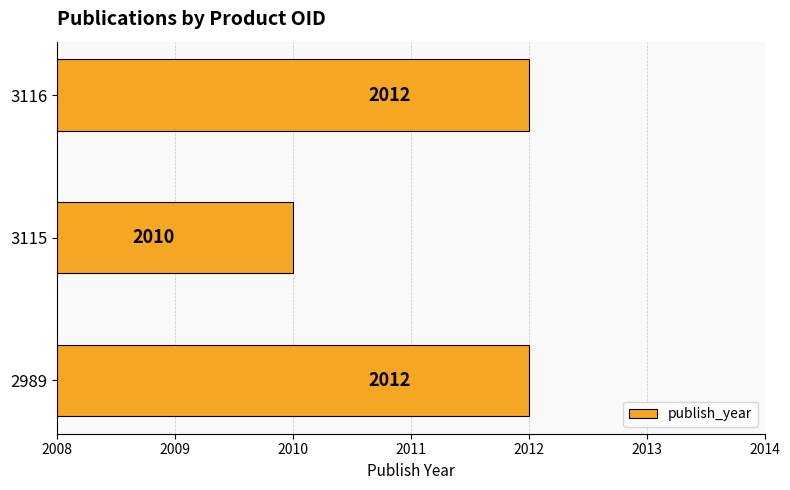

Approximately how many times larger is the value at 3116 compared to 3115?

1.0